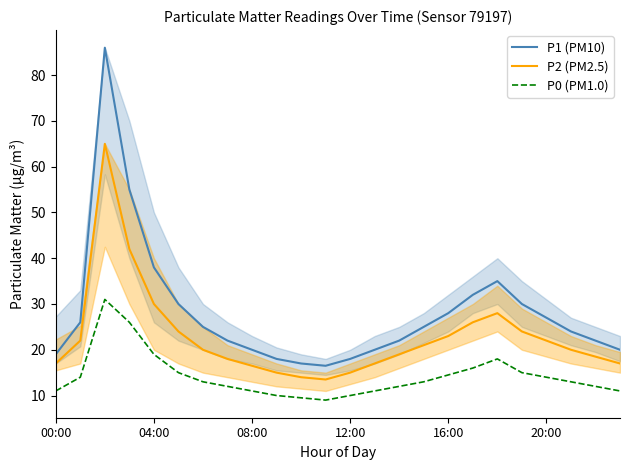

Reading left to right, extract all data points from this chart.

P1 (PM10): 19.0	26.0	86.0	55.0	38.0	30.0	25.0	22.0	20.0	18.0	17.0	16.5	18.0	20.0	22.0	25.0	28.0	32.0	35.0	30.0	27.0	24.0	22.0	20.0
P2 (PM2.5): 17.0	22.0	65.0	42.0	30.0	24.0	20.0	18.0	16.5	15.0	14.0	13.5	15.0	17.0	19.0	21.0	23.0	26.0	28.0	24.0	22.0	20.0	18.5	17.0
P0 (PM1.0): 11.0	14.0	31.0	26.0	19.0	15.0	13.0	12.0	11.0	10.0	9.5	9.0	10.0	11.0	12.0	13.0	14.5	16.0	18.0	15.0	14.0	13.0	12.0	11.0